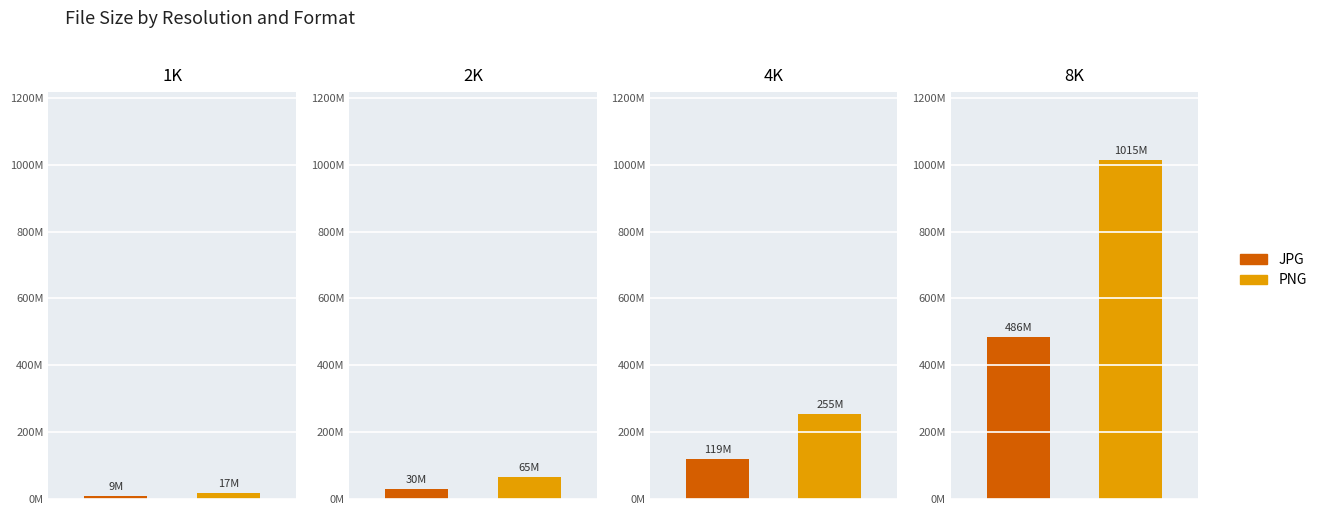

Rank the series by their average value, from highest to lowest.

PNG, JPG